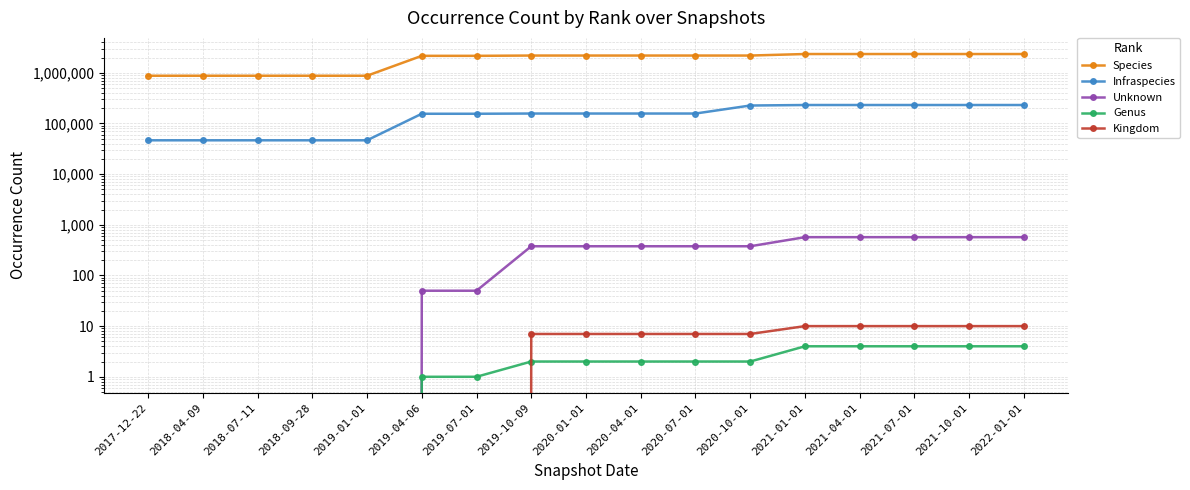

What is the maximum value for Infraspecies?

231476